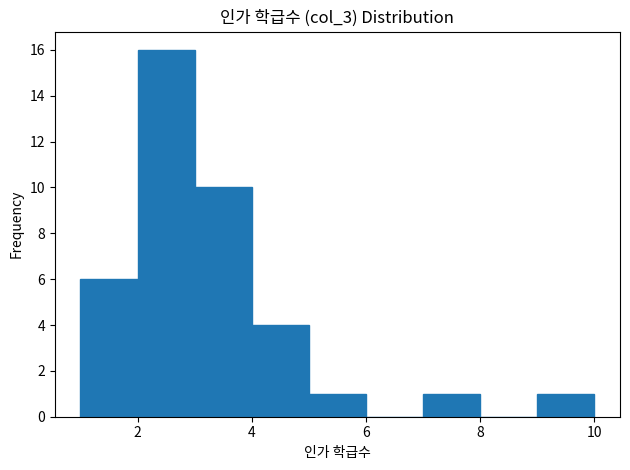

How tall is the bar that spans 3 to 4 on the x-axis? The values are not printed on the chart, so give them approximately, as read against the axis.

10